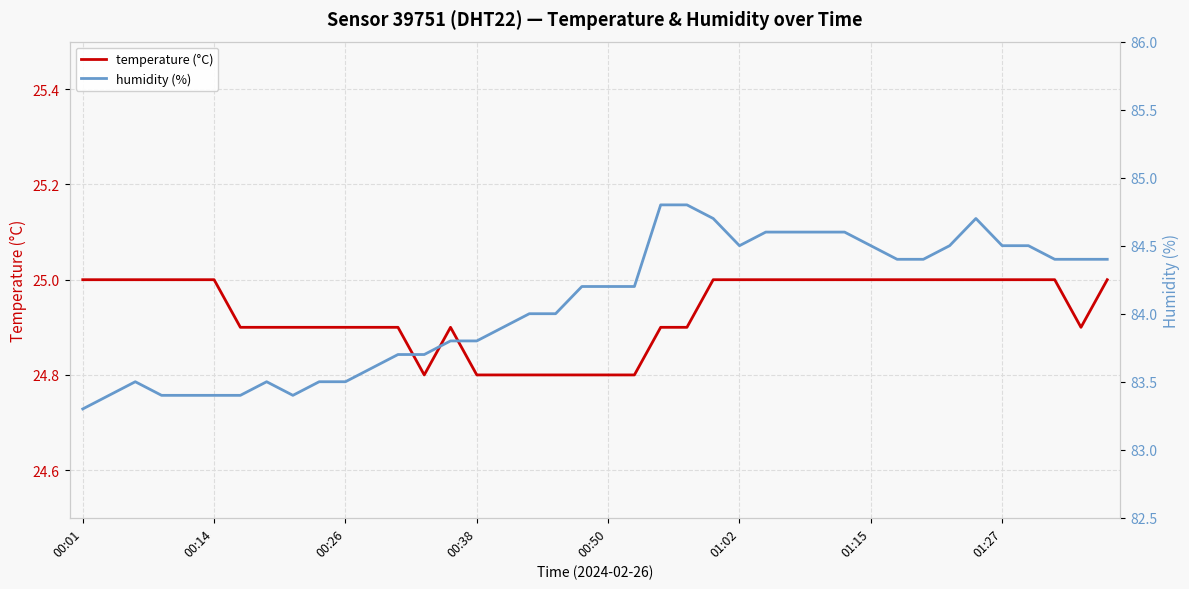

True or false: humidity (%) has more than 2 points higher than both neighbors.

True